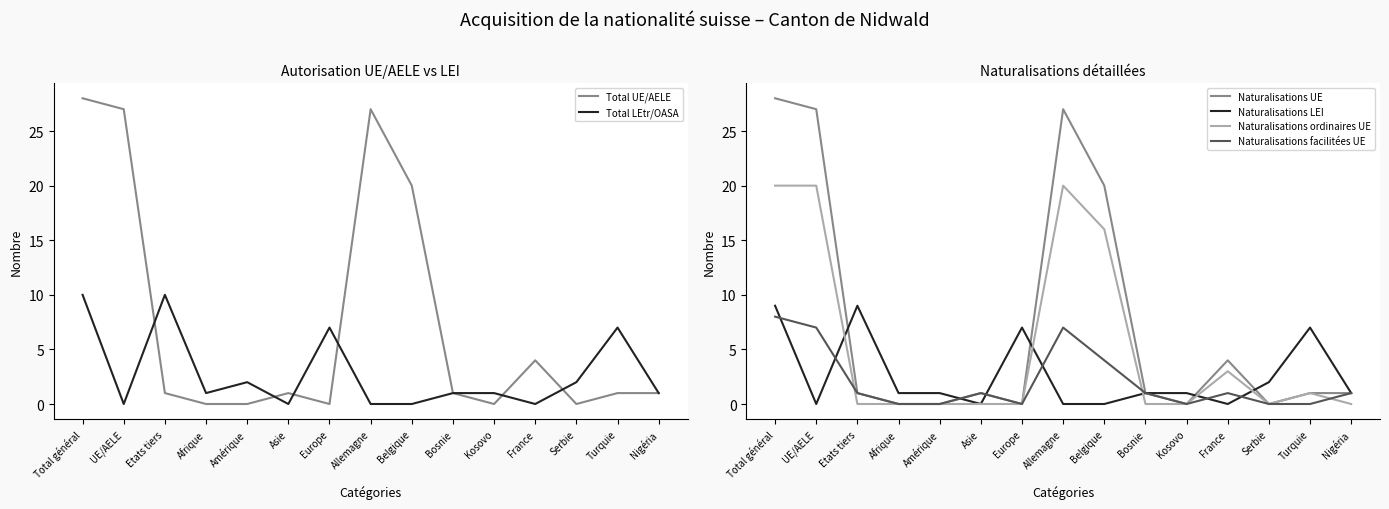

At Turquie, list the series in order from largest to smallest.

Total LEtr/OASA, Naturalisations LEI, Total UE/AELE, Naturalisations UE, Naturalisations ordinaires UE, Naturalisations facilitées UE